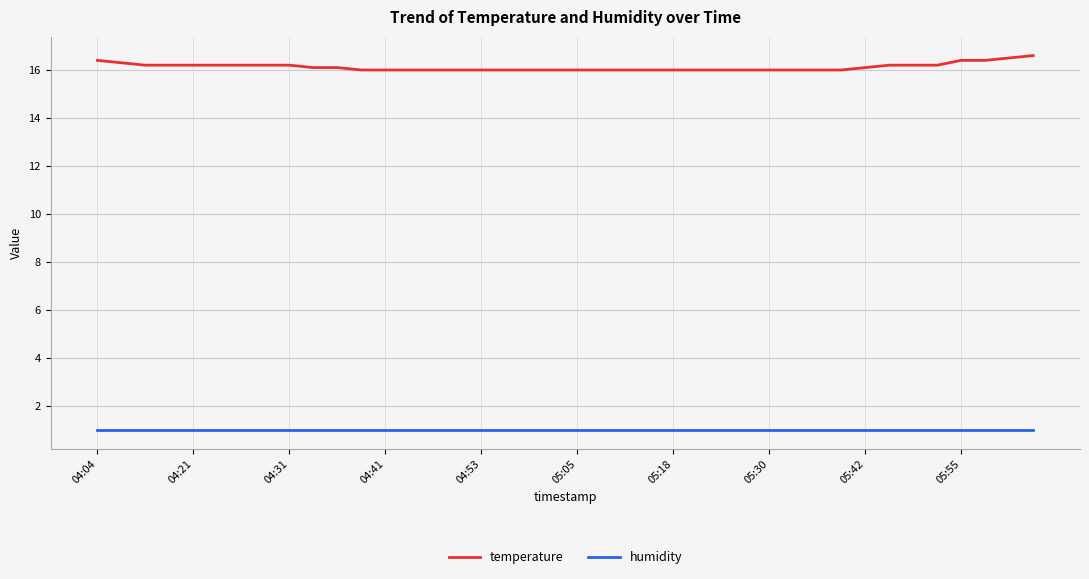

What is the highest value of the humidity series?

1.0